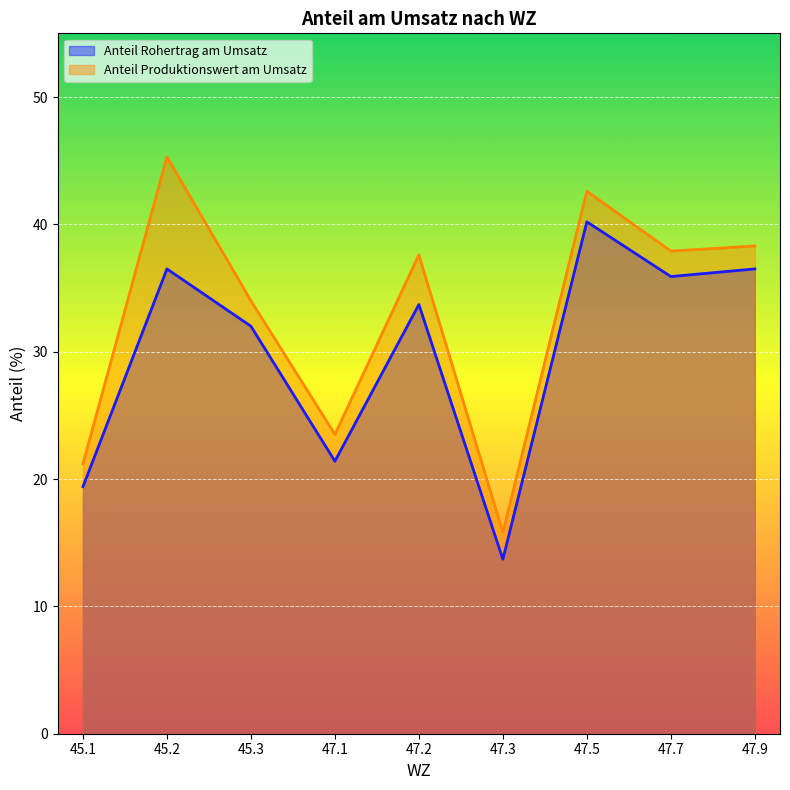

True or false: Anteil Rohertrag am Umsatz and Anteil Produktionswert am Umsatz intersect in this chart.

False